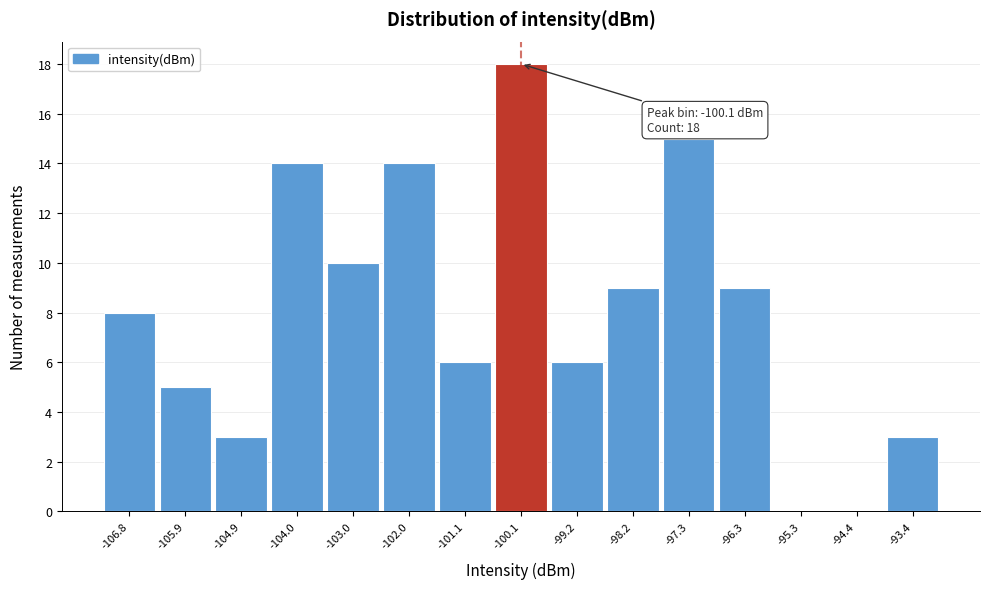

Over which range of the x-axis is the bar tallest?

-100.6 to -99.7